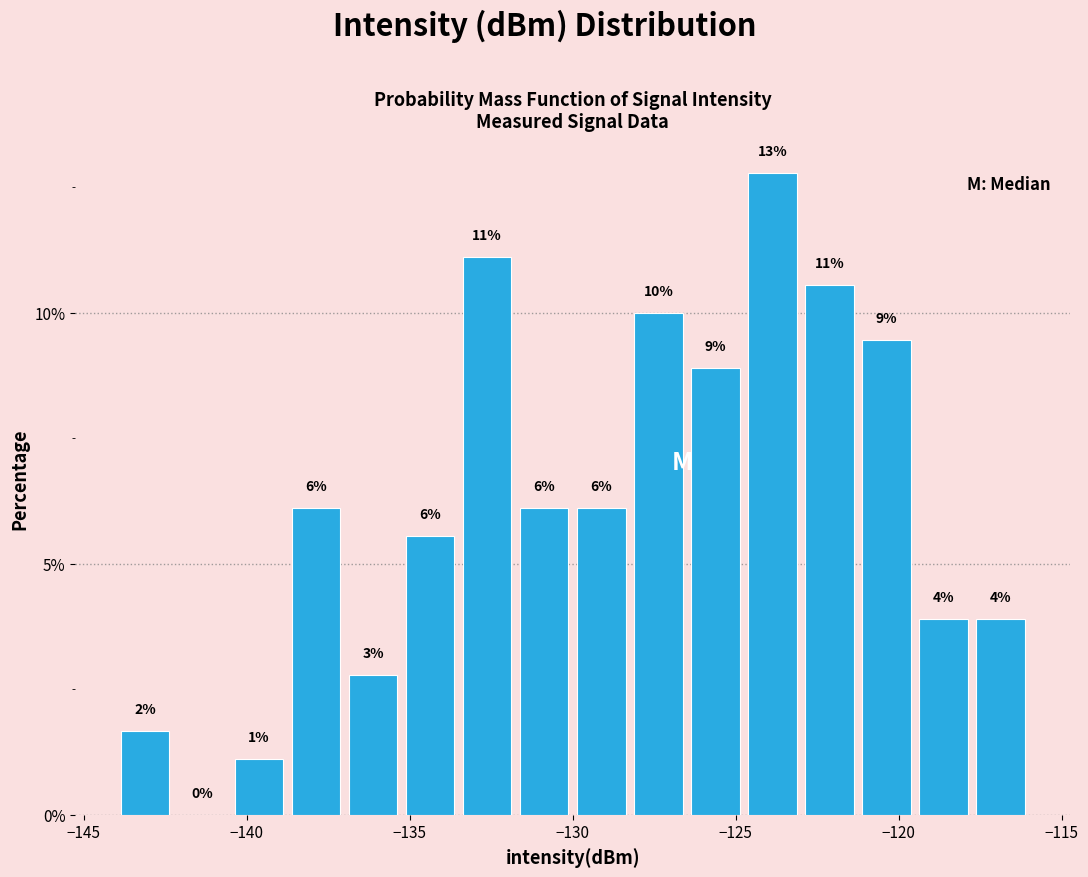

Around what value on the x-axis is the tallest bar? Give the approximate position of its centre, as read against the axis.

-124.0